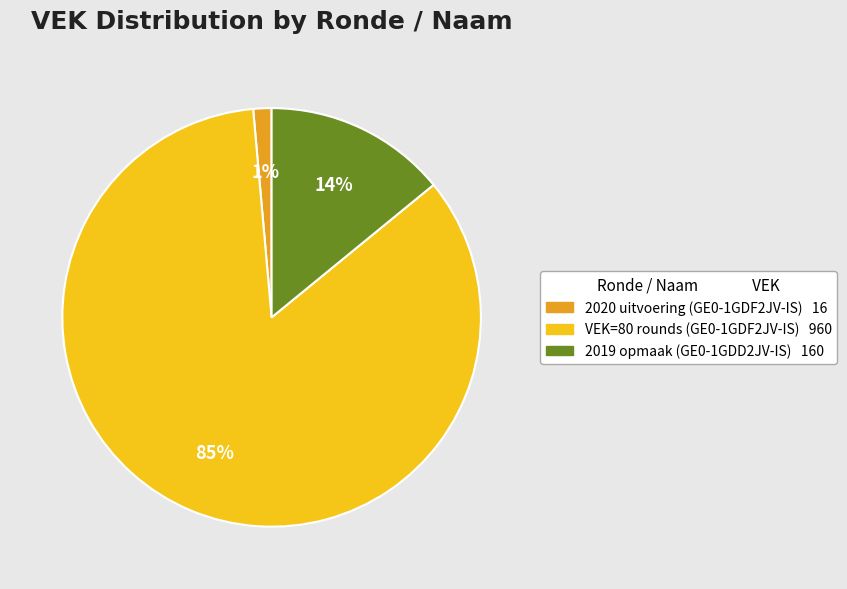

Is there any slice that represents more than half of the pie?

Yes